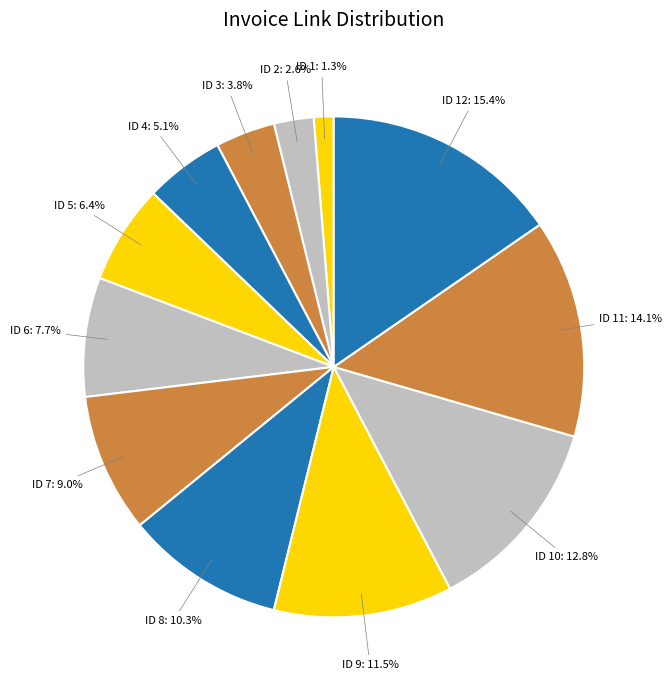

How many segments does this pie chart have?

12